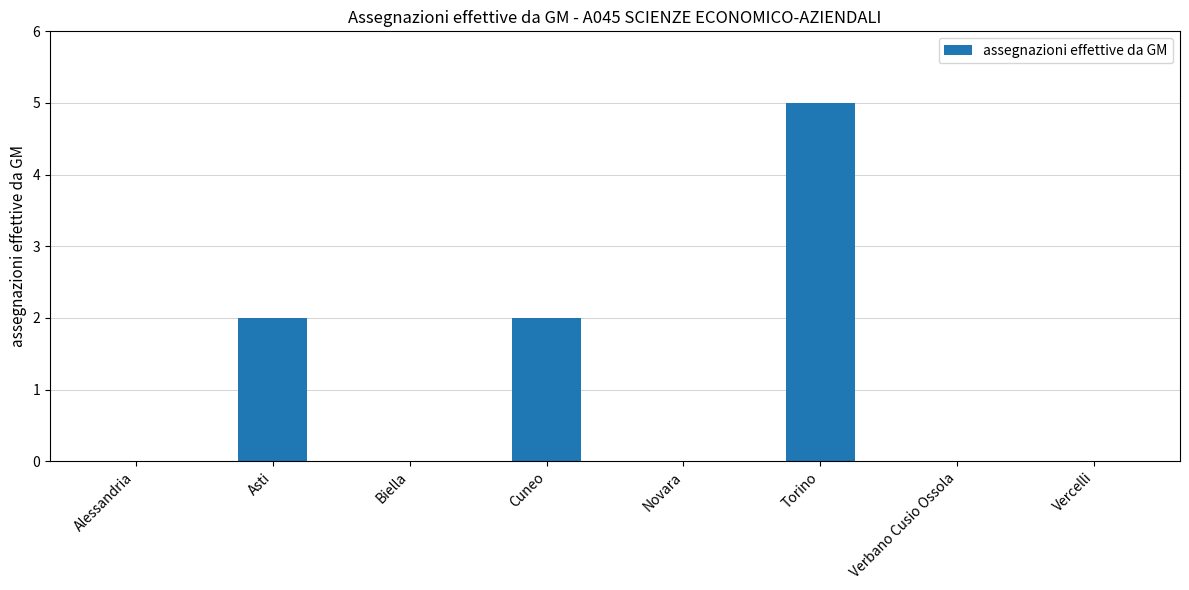

Which has a higher value, Cuneo or Torino?

Torino